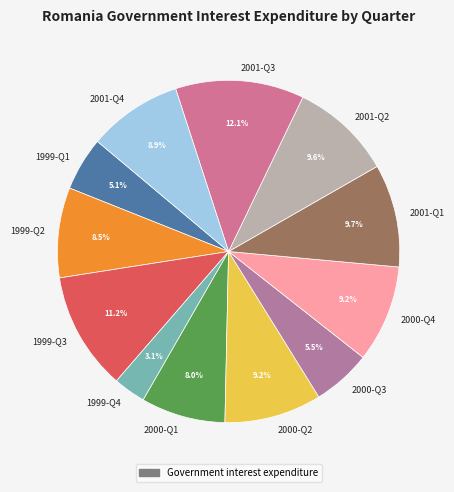

Which has a higher value, 2001-Q3 or 2000-Q4?

2001-Q3